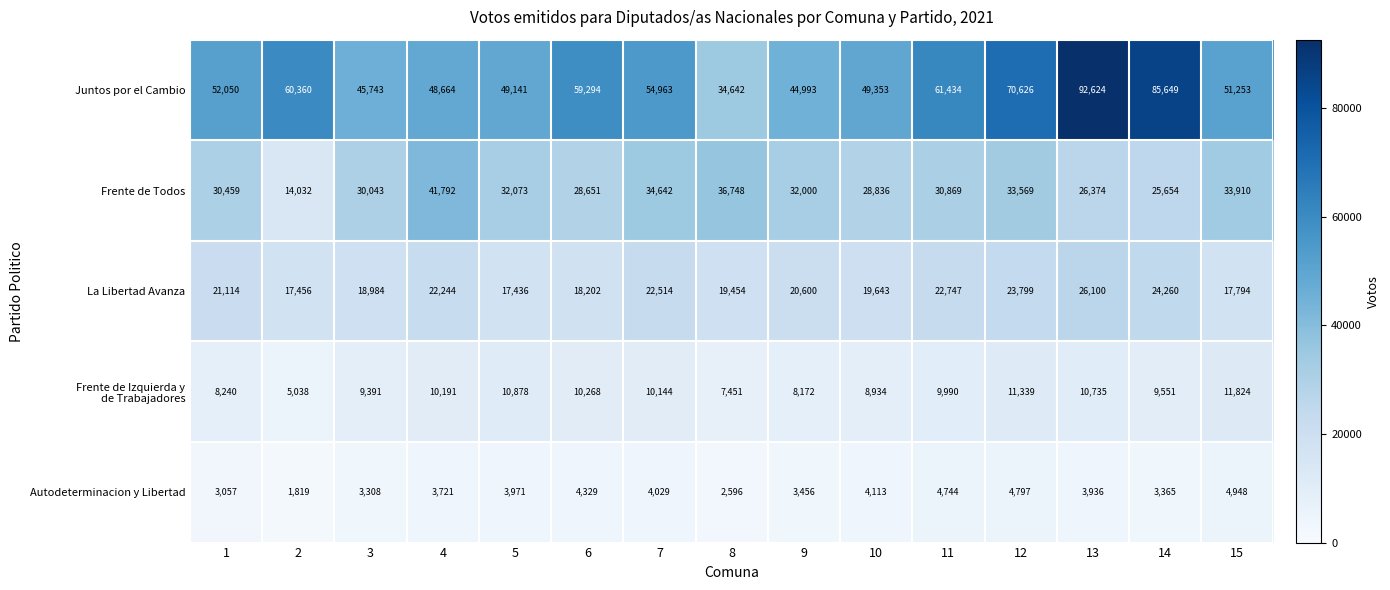

True or false: Autodeterminacion y Libertad has a value of 2596 at 8.

True